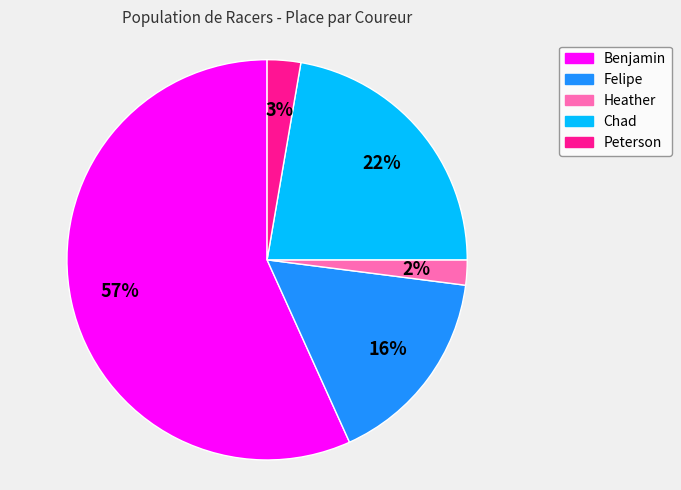

Does any single category account for the majority?

Yes